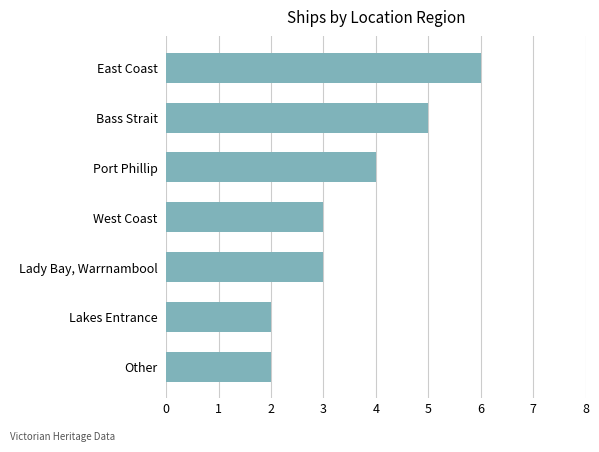

At which category does the chart reach its peak across all series?

East Coast